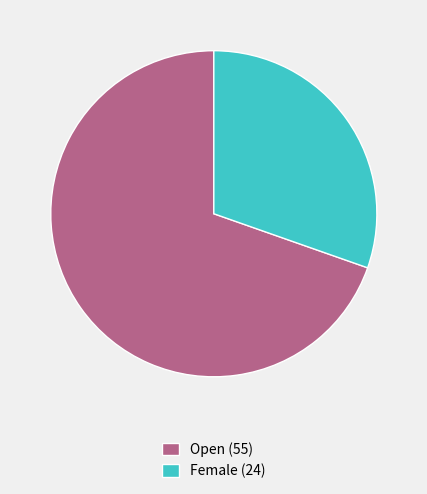

Which category accounts for the majority?

Open